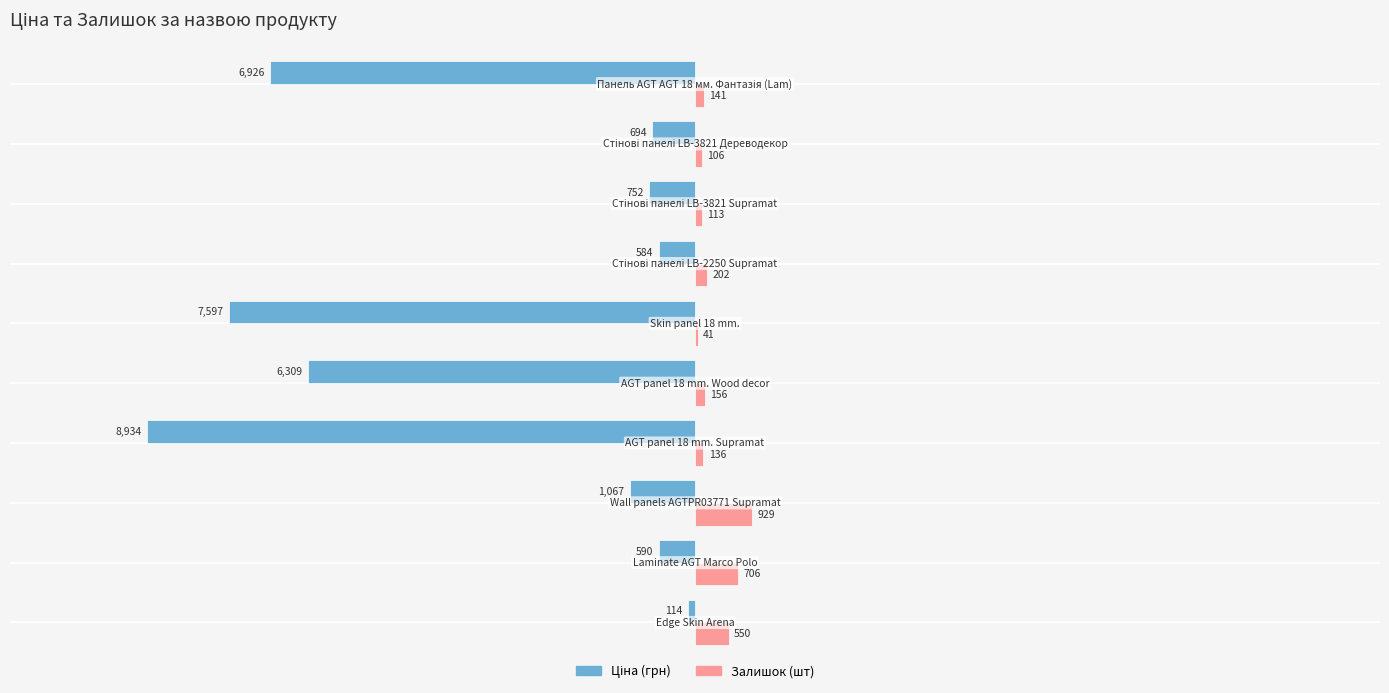

What is the maximum value shown in the chart?

929.0